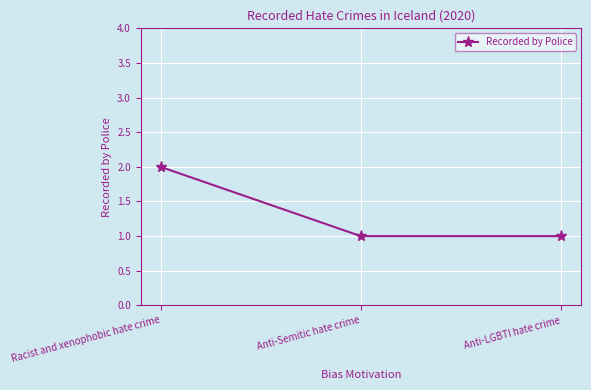

What is the difference between the maximum and minimum values?

1